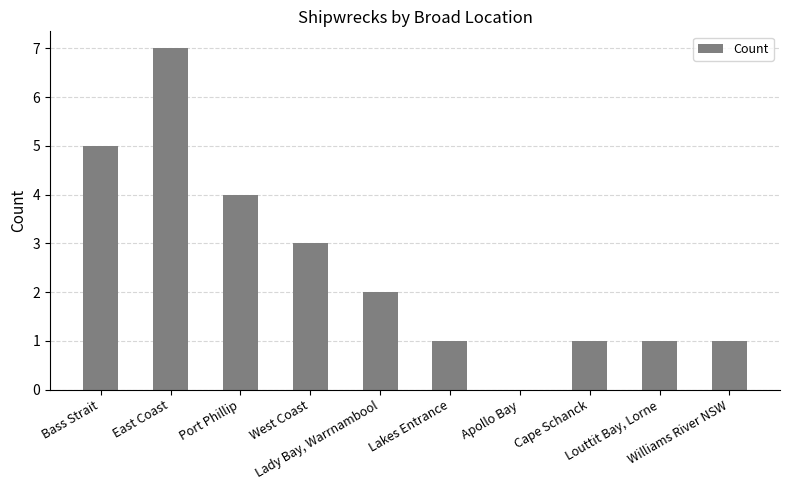

What is the difference between the values at West Coast and Williams River NSW?

2